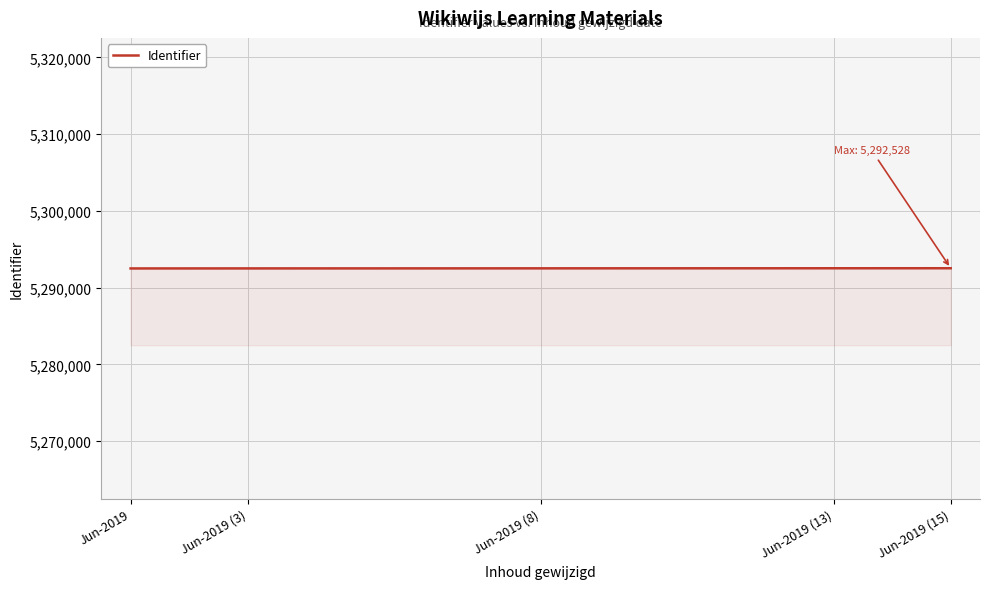

What is the minimum value shown in the chart?

5292501